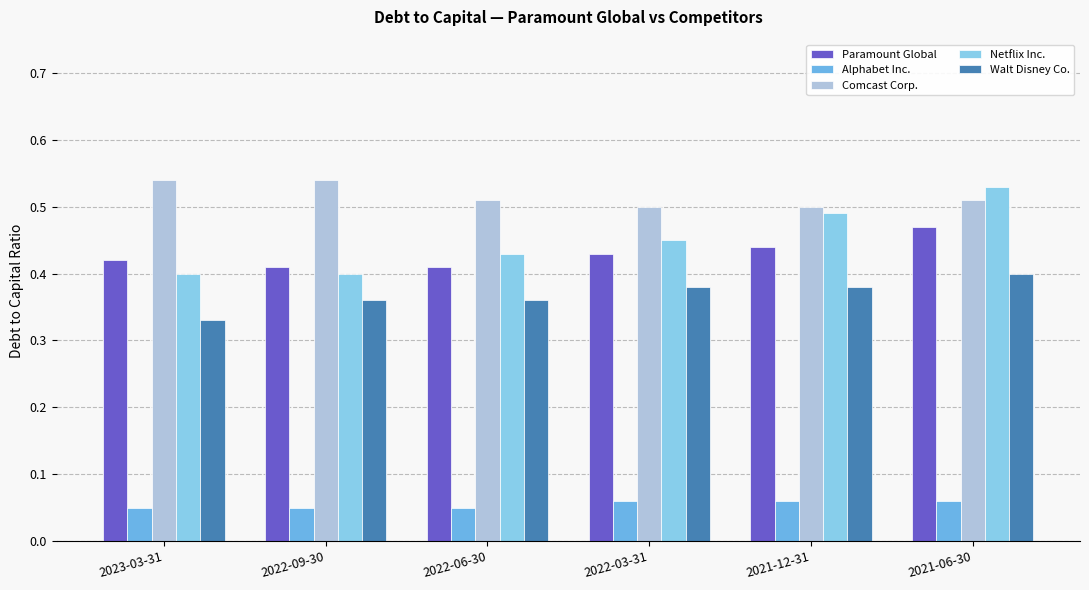

Which series has the largest total across all categories?

Comcast Corp.